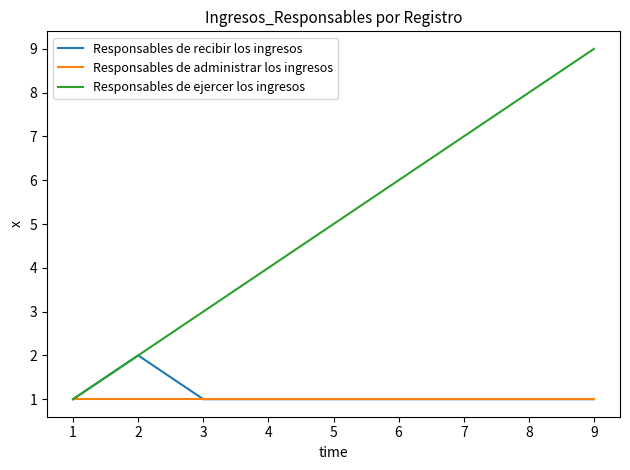

Rank the series by their maximum value, from highest to lowest.

Responsables de ejercer los ingresos, Responsables de recibir los ingresos, Responsables de administrar los ingresos